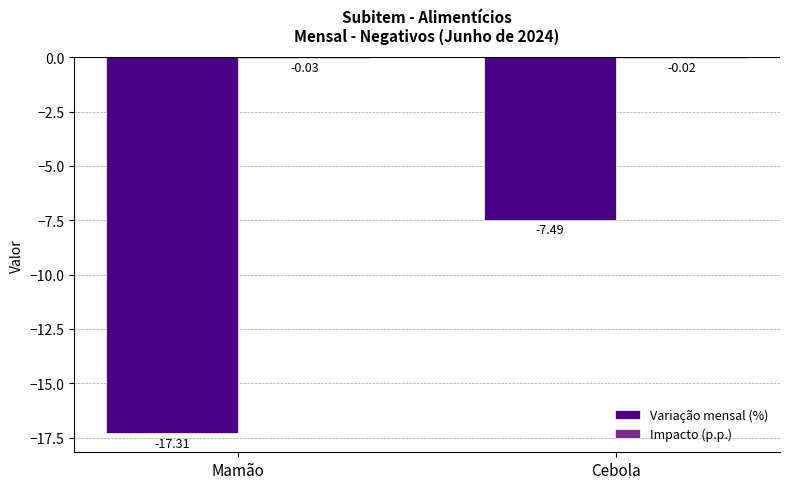

Which category has the highest value across all series?

Cebola